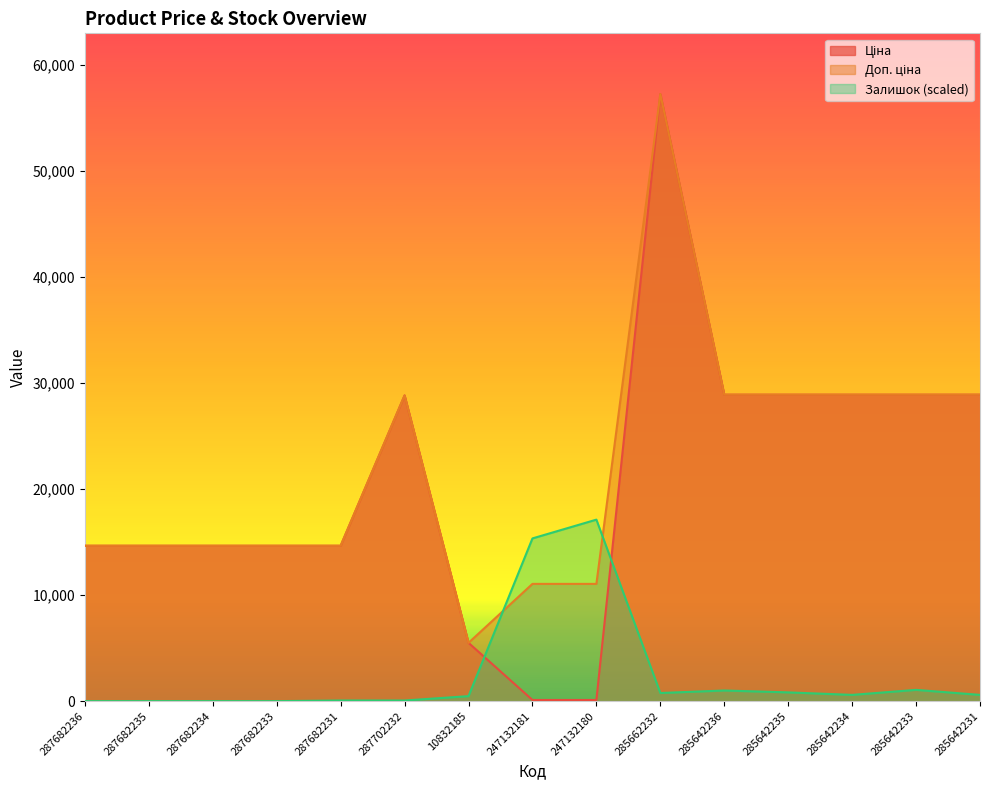

Which series ends up on top after the final intersection of Ціна and Залишок?

Ціна